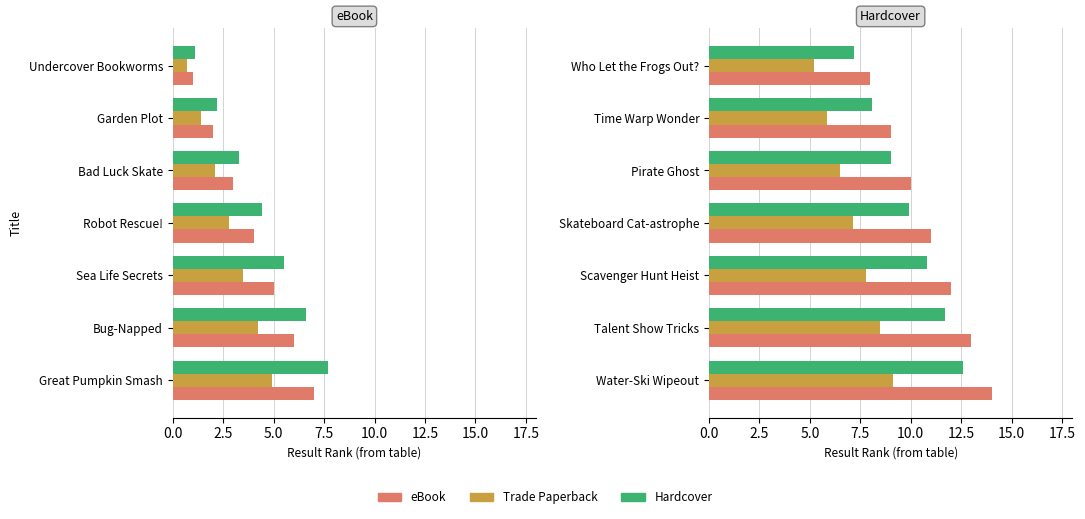

Between 7.5 and 0.0, which is larger?

7.5